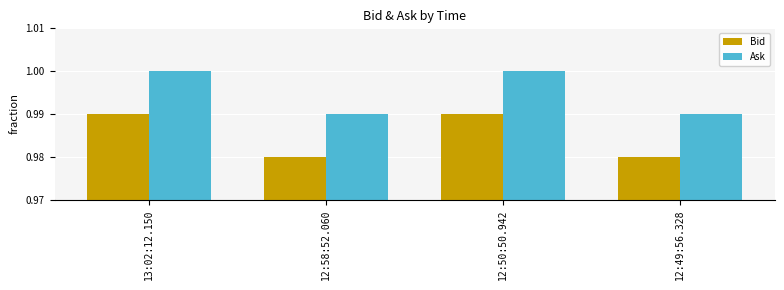

Is the value of Bid at 12:58:52.060 greater than the value of Ask at 12:49:56.328?

No